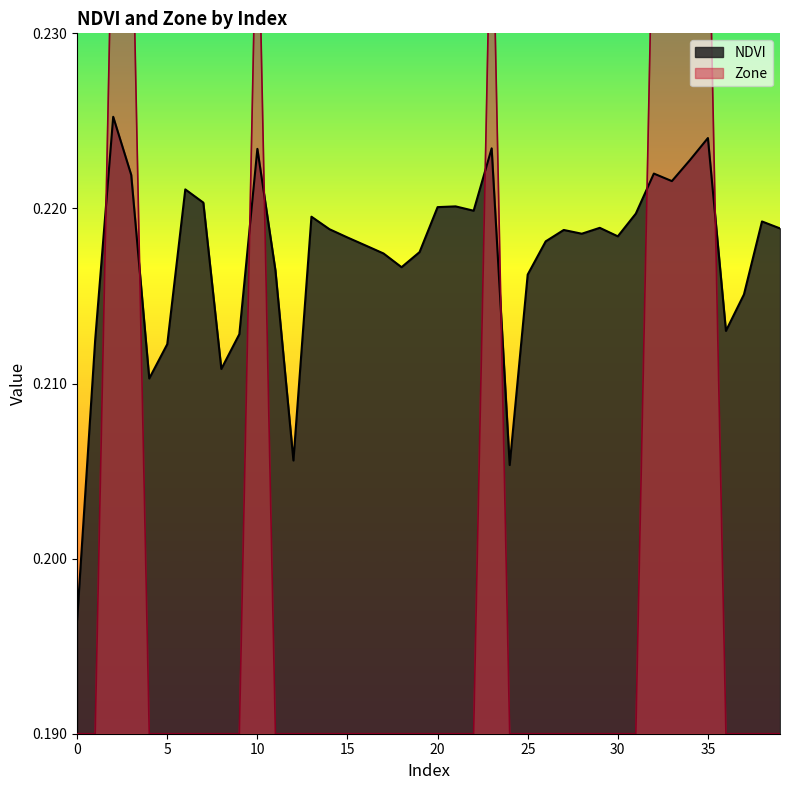

List the labels in order of NDVI value, smallest first.

0, 24, 12, 4, 8, 5, 1, 9, 36, 37, 25, 11, 18, 17, 19, 16, 26, 15, 30, 28, 27, 14, 39, 29, 38, 13, 31, 22, 20, 21, 7, 6, 33, 3, 32, 34, 10, 23, 35, 2